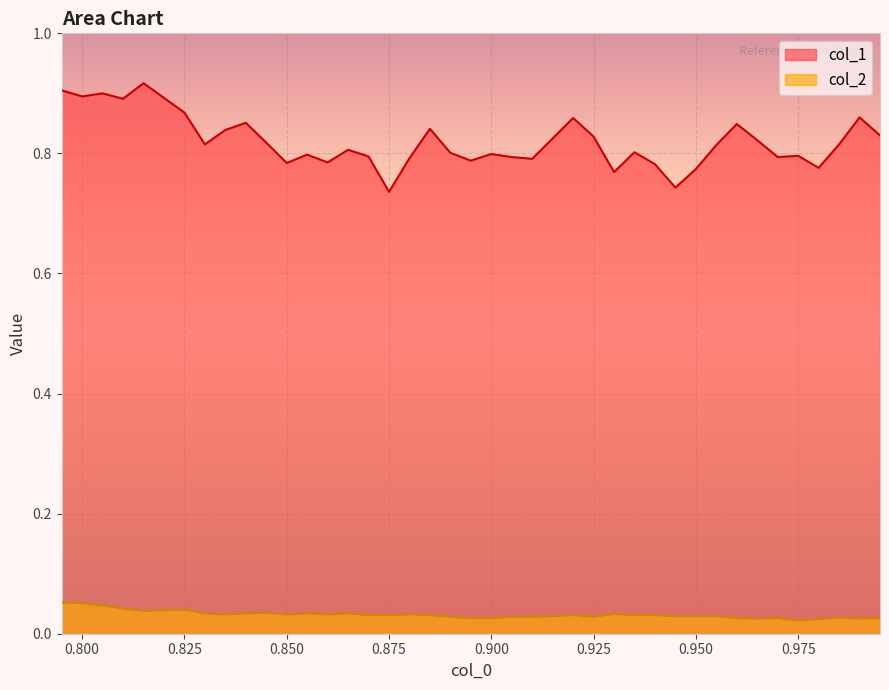

What is the sum of the col_2 values at 0.85 and 0.84?

0.1